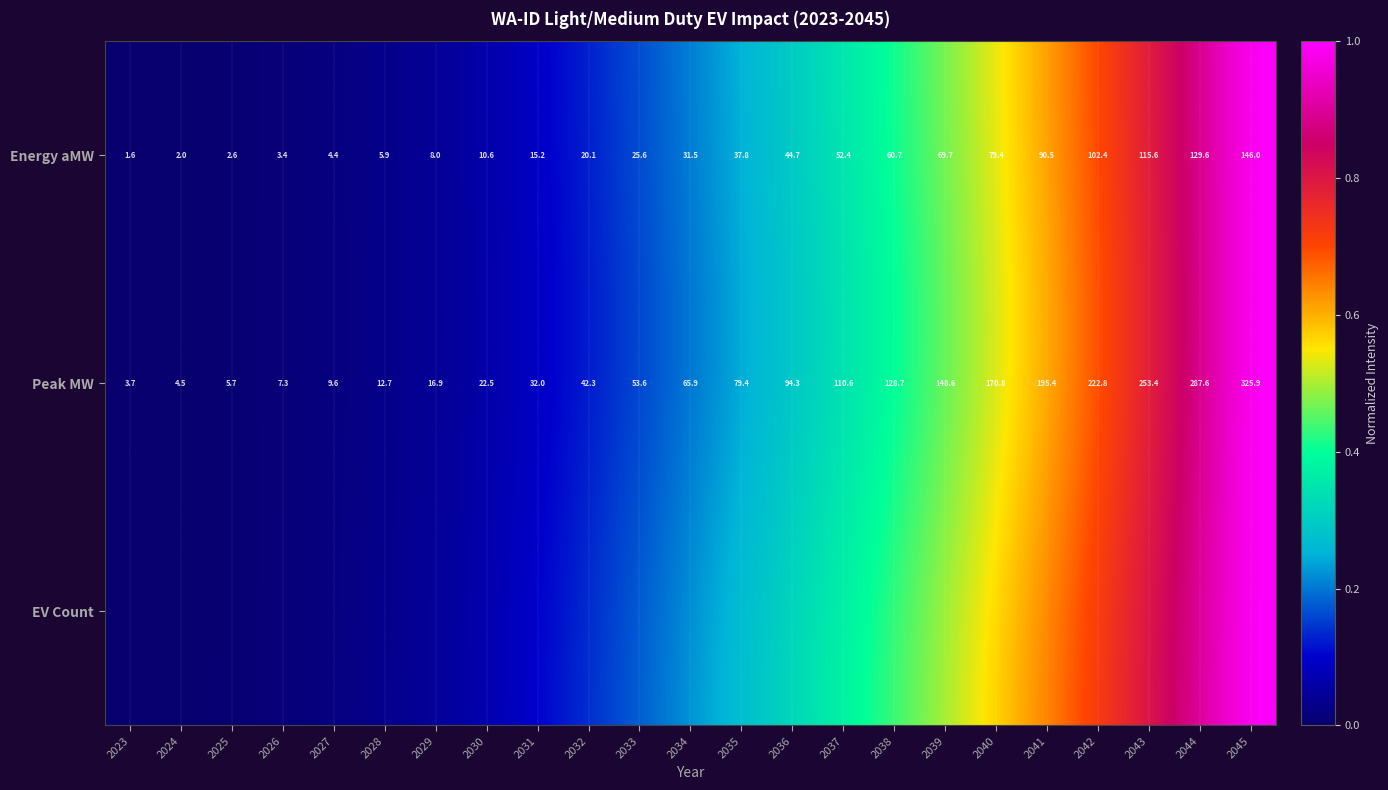

At how many categories does at least one series exceed 0?

22